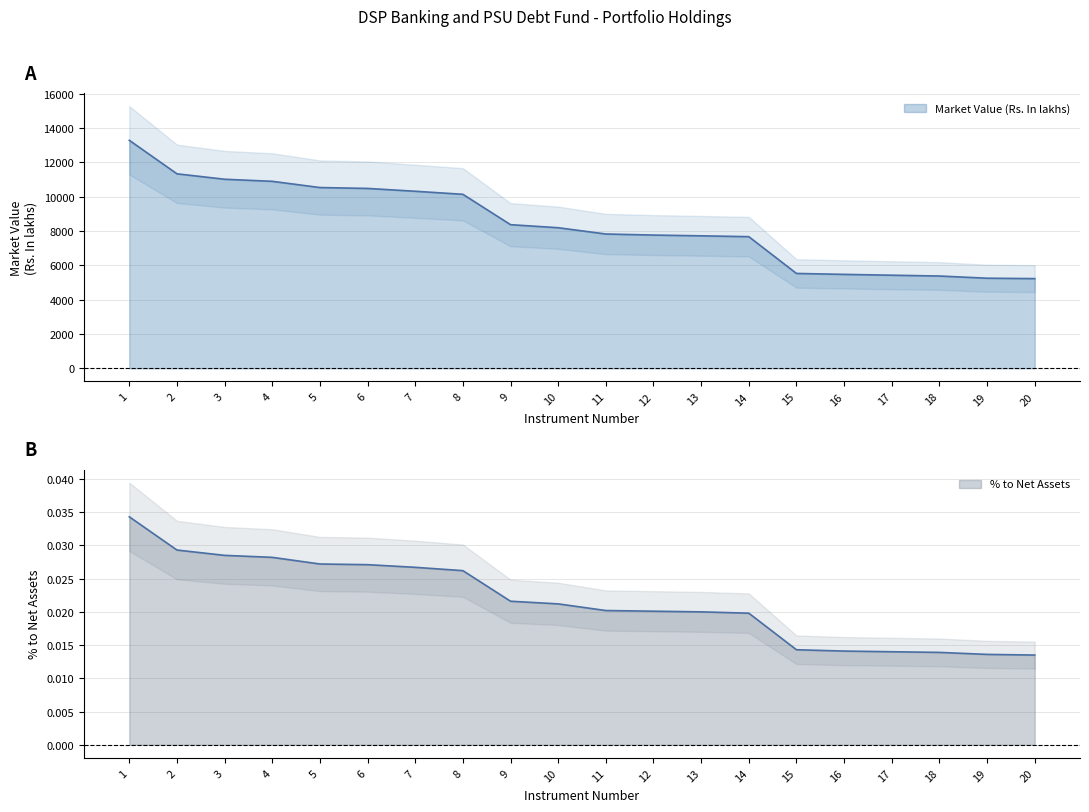

What is the total value across all series at 19?

5249.7